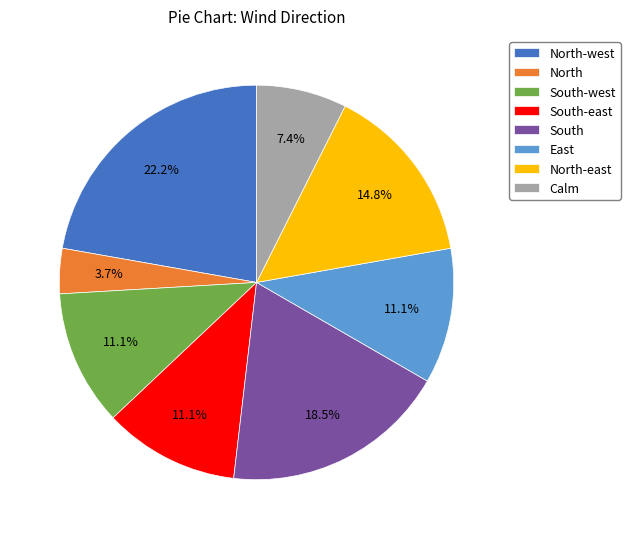

To the nearest percent, what is the average slice percentage?

12%